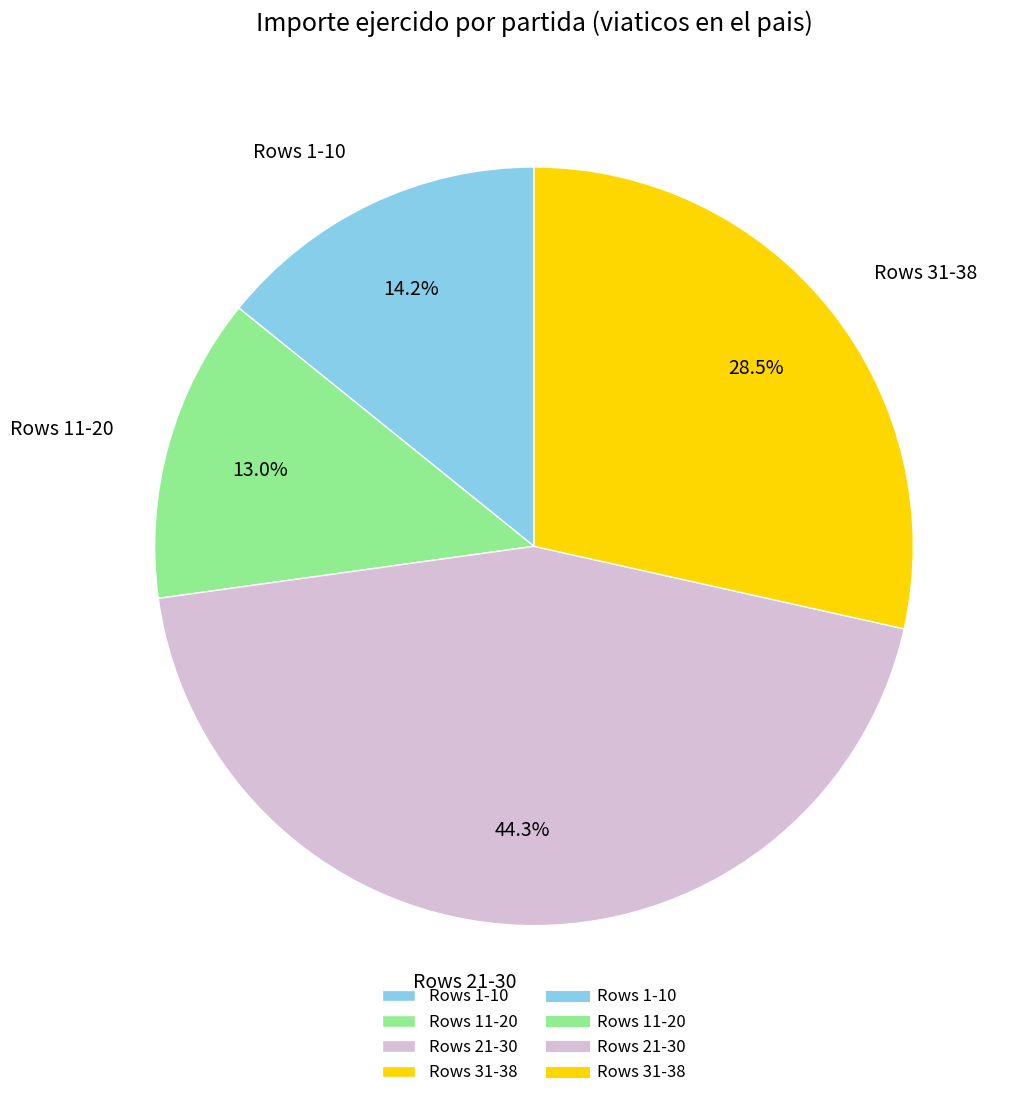

Is Rows 21-30 the majority of the pie?

No